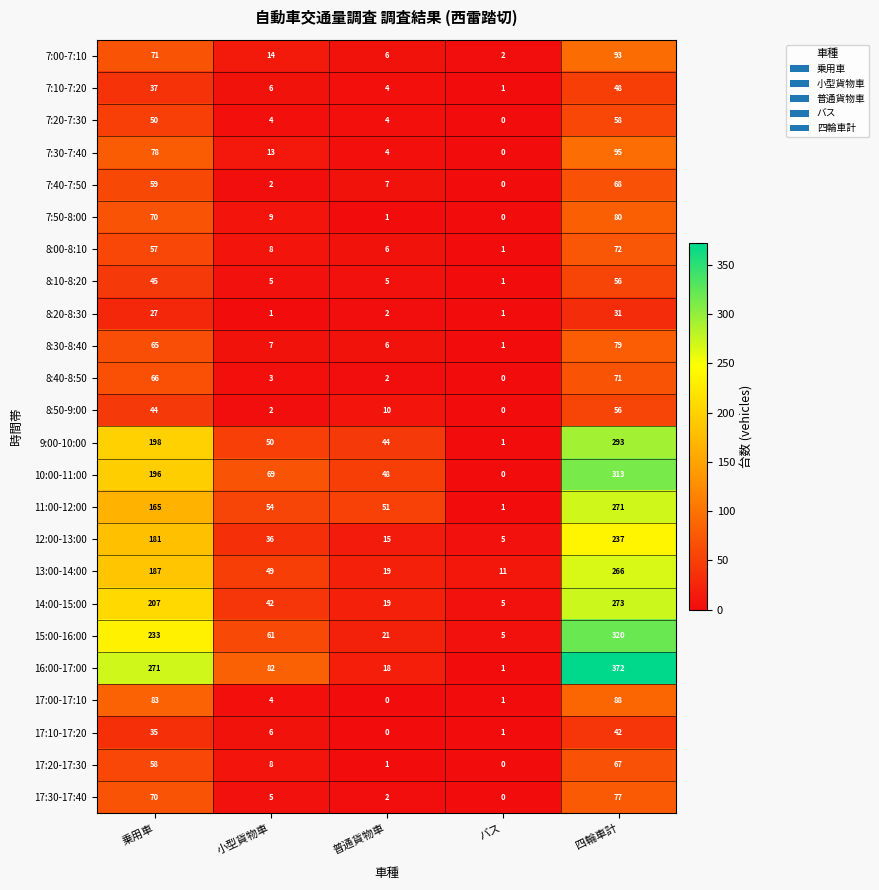

At which category is the sum across all series the highest?

四輪車計